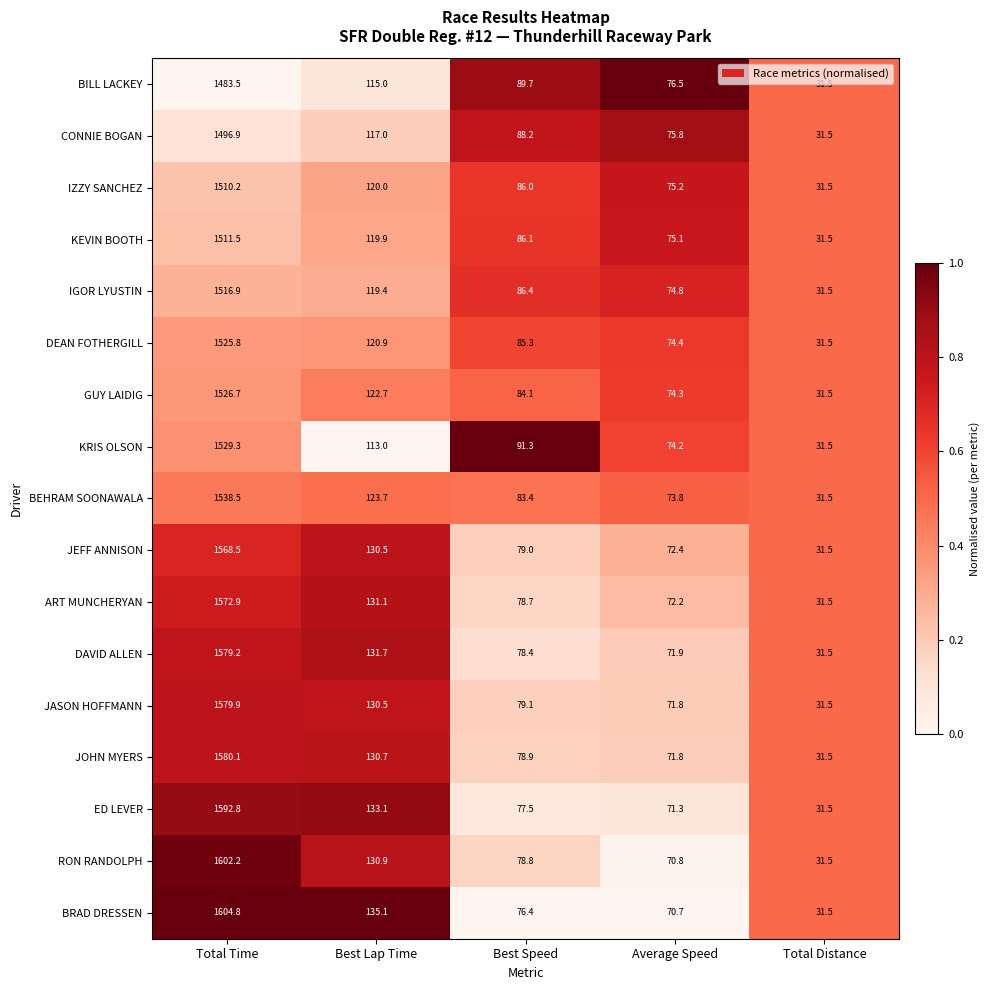

What is the minimum value for GUY LAIDIG?

31.5